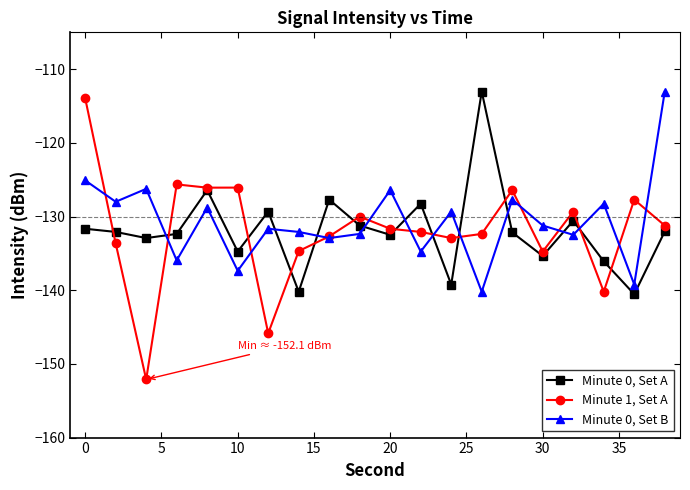

Is this an area chart (filled region under the line)?

No